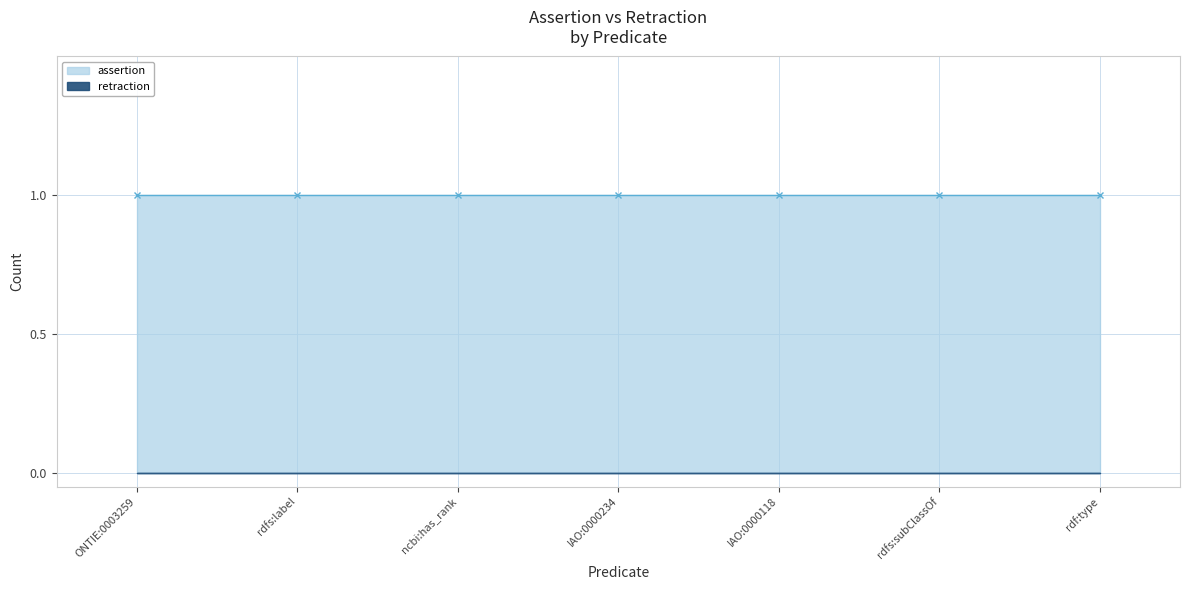

Which series has the widest spread of values?

assertion